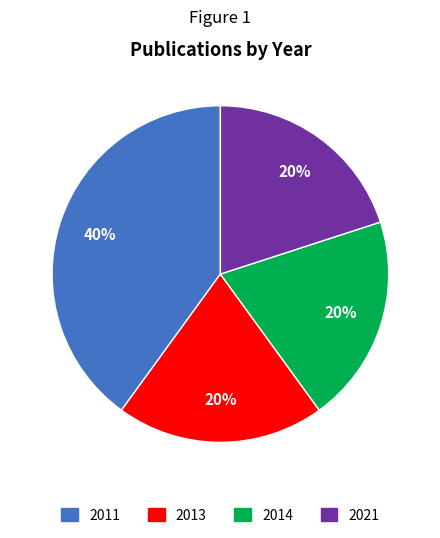

Is 2021 the majority of the pie?

No